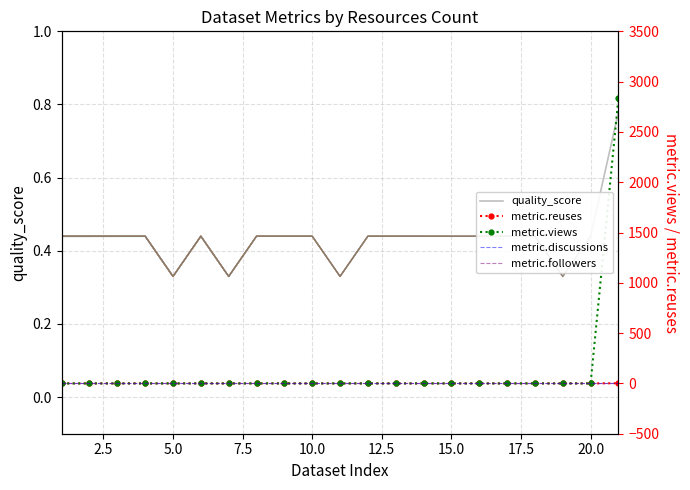

The quality_score series shows 0.4 at 20.0. True or false?

True